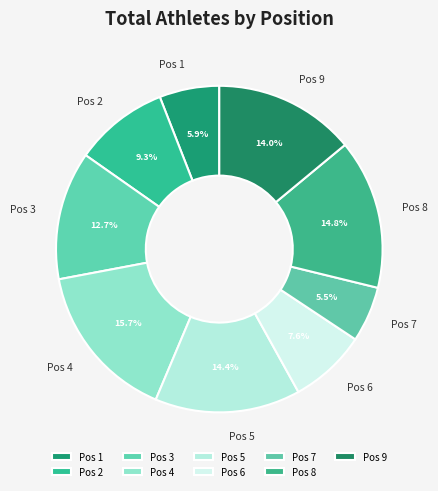

Count the number of slices in the pie.

9